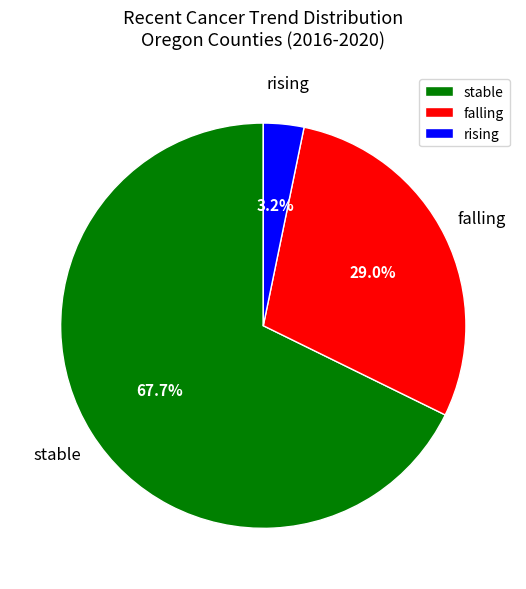

Is there any slice that represents more than half of the pie?

Yes